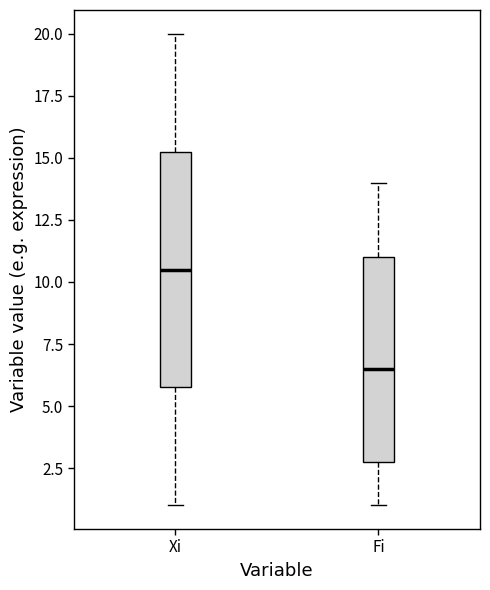

Which box is the tallest, from its lower edge to its upper edge?

Xi